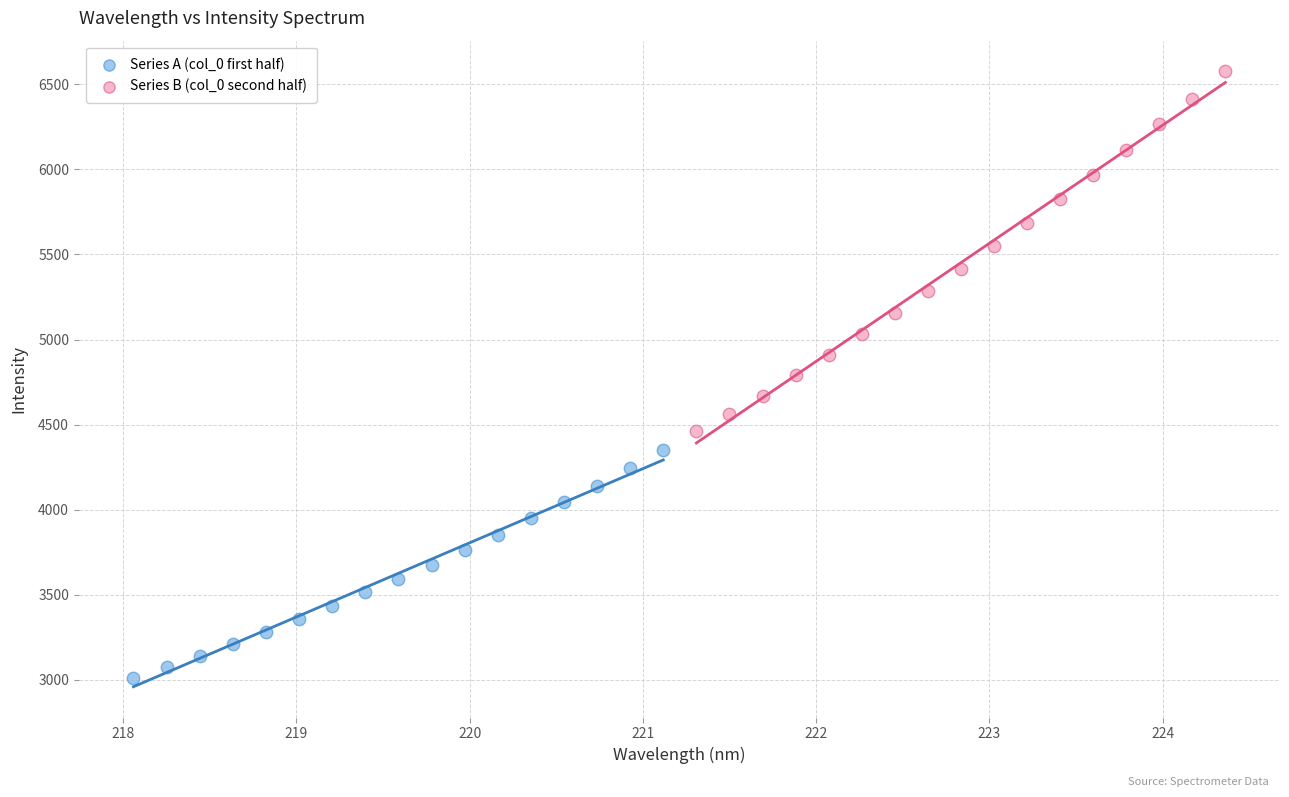

What are all the series names shown in the legend?

Series A (col_0 first half), Series B (col_0 second half)